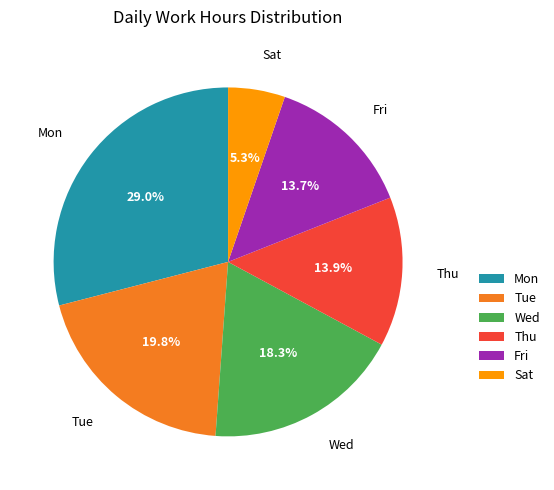

Which has a higher value, Mon or Sat?

Mon